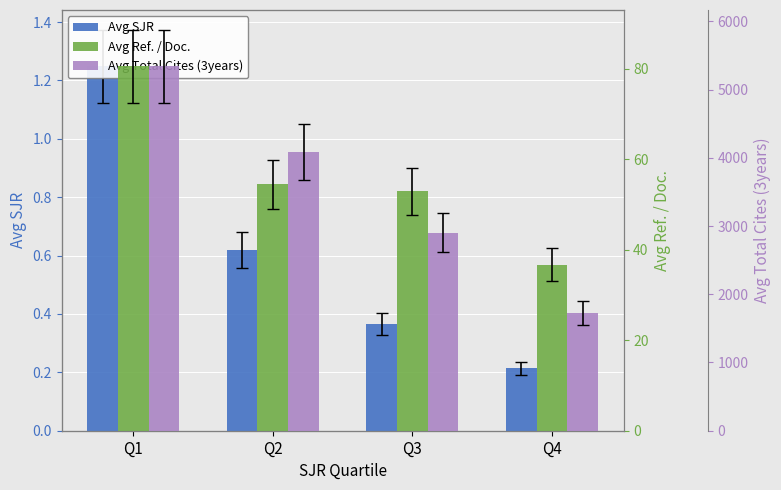

What are all the series names shown in the legend?

Avg SJR, Avg Ref. / Doc., Avg Total Cites (3years)